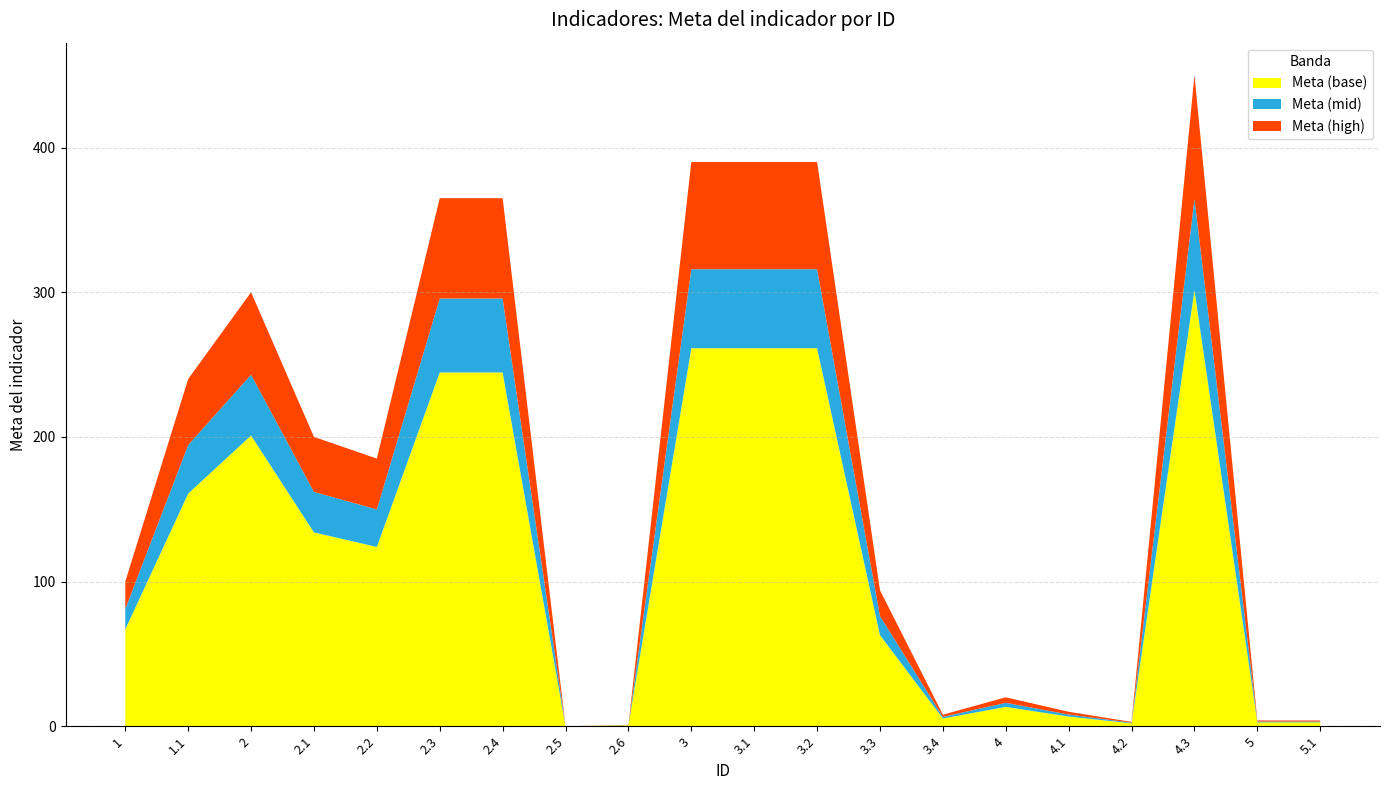

Reading right to left, what are all the values shown in this chart?

Meta del indicador: 4.0	4.0	450.0	3.0	10.0	20.0	8.0	94.0	390.0	390.0	390.0	1.0	0.0	365.0	365.0	185.0	200.0	300.0	240.0	100.0
ID_numeric: 5.1	5.0	4.3	4.2	4.1	4.0	3.4	3.3	3.2	3.1	3.0	2.6	2.5	2.4	2.3	2.2	2.1	2.0	1.1	1.0